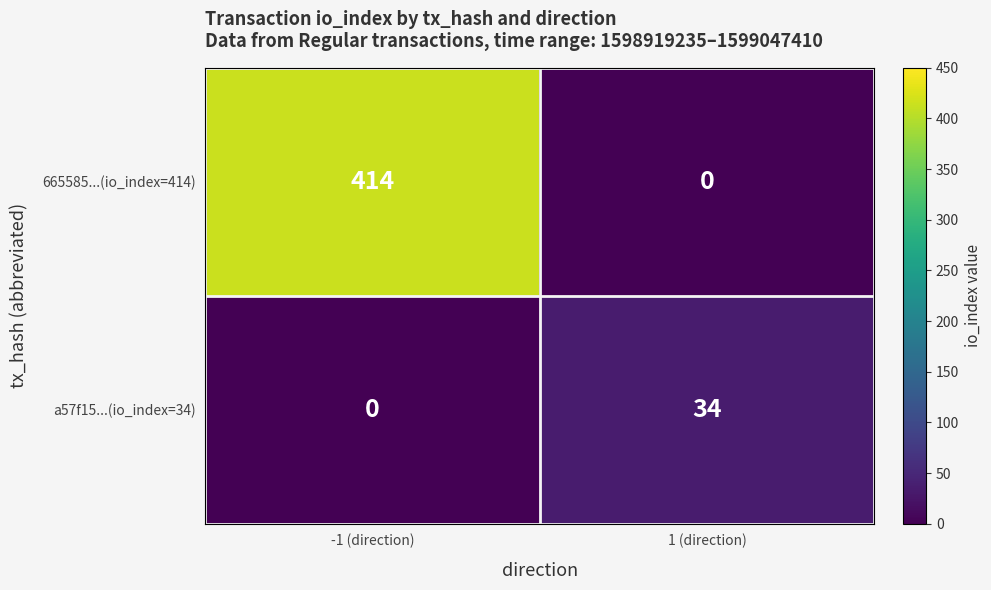

Reading left to right, transcribe all the data shown in this chart.

665585...(io_index=414): 414	0
a57f15...(io_index=34): 0	34